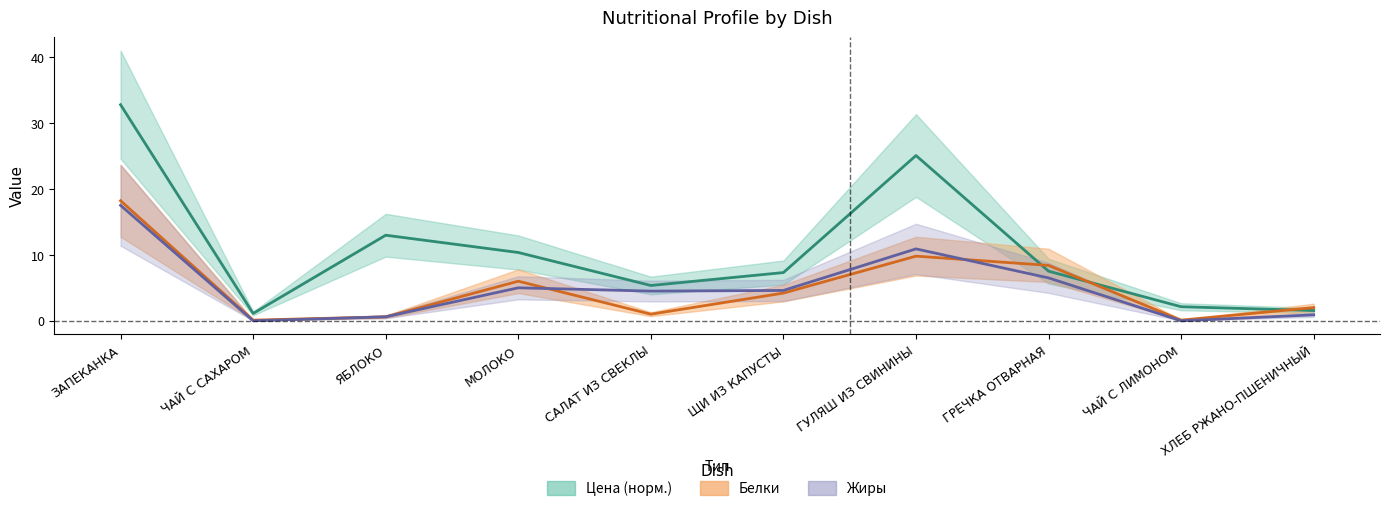

Which category has the highest value across all series?

ЗАПЕКАНКА